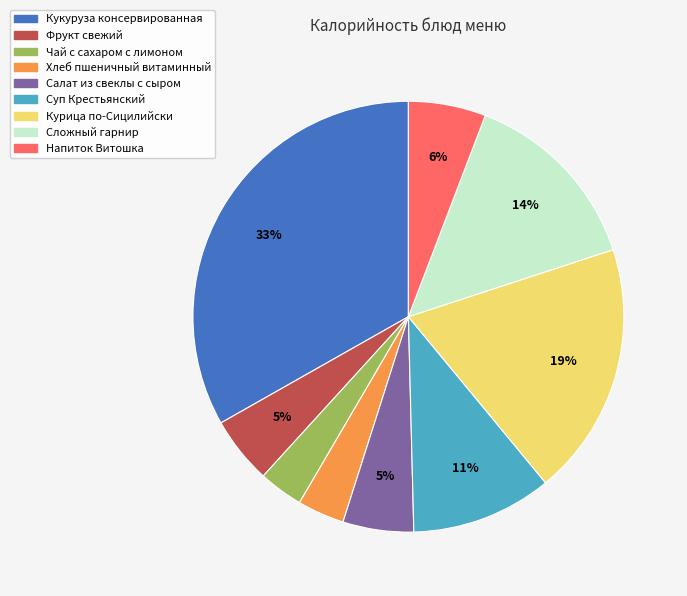

To the nearest percent, what is the difference between the largest and smallest slice percentages?

30%